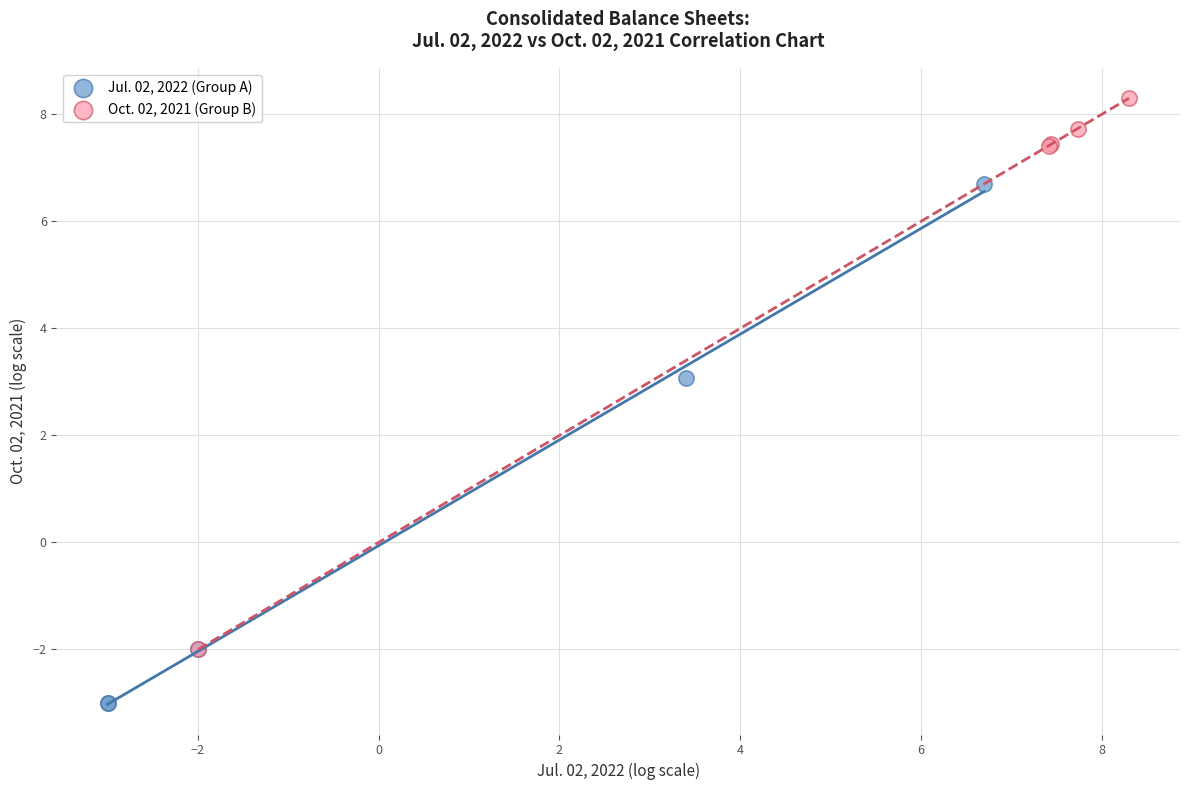

What are all the series names shown in the legend?

Jul. 02, 2022 (Group A), Oct. 02, 2021 (Group B)